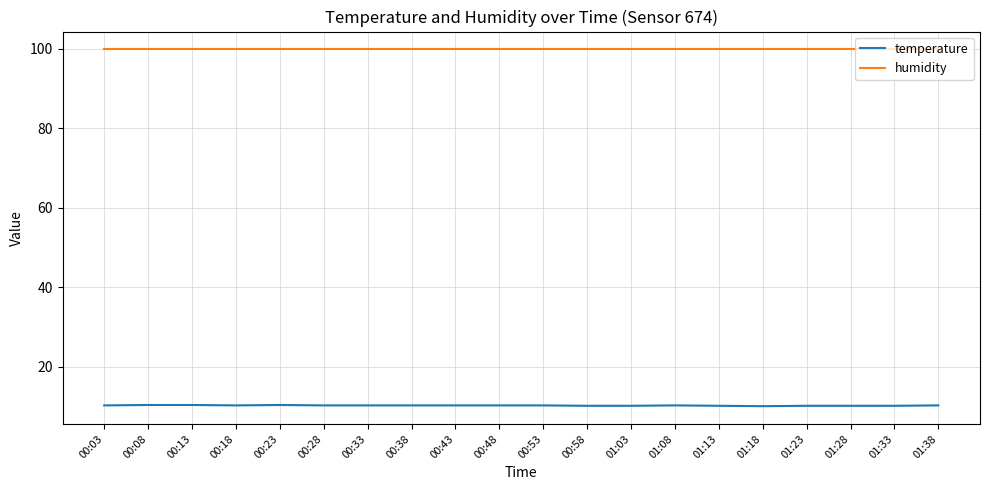

True or false: temperature and humidity intersect in this chart.

False